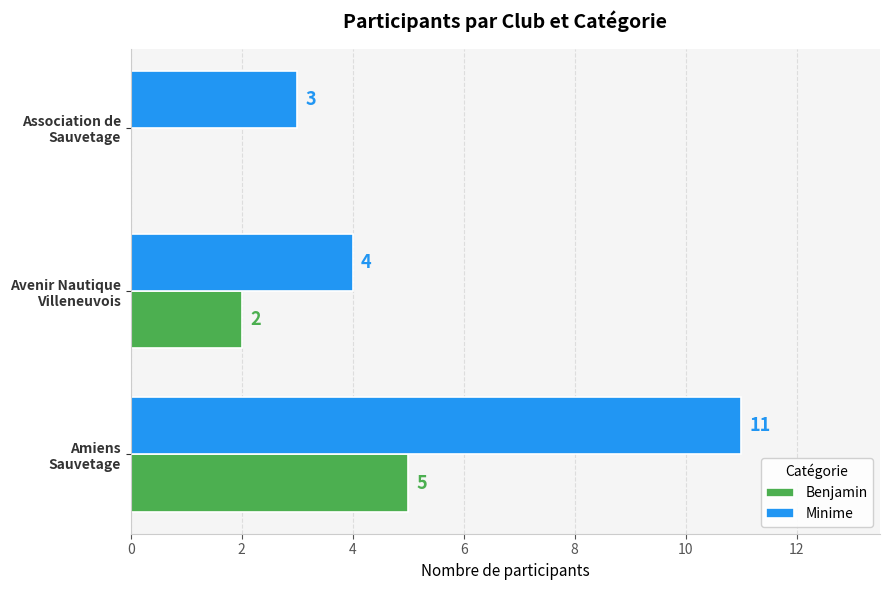

What is the highest value of the Minime series?

11